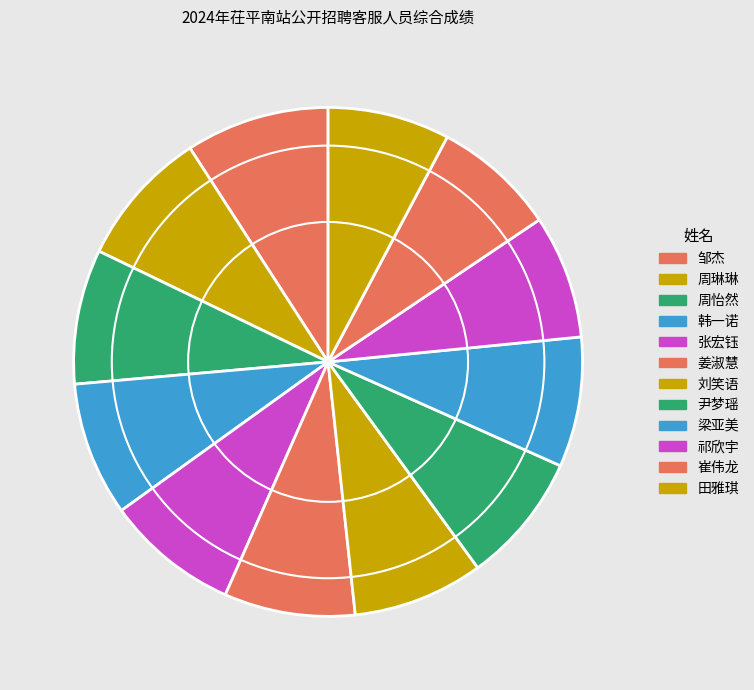

Count the number of slices in the pie.

12